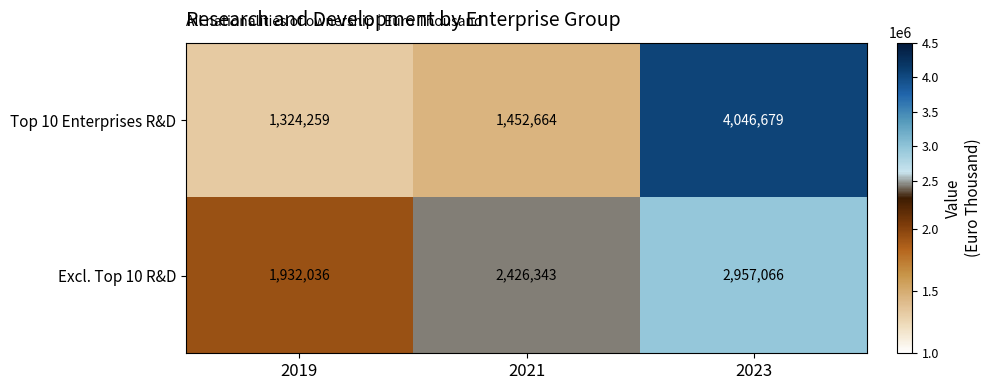

Reading left to right, what are all the values shown in this chart?

Top 10 Enterprises R&D: 1324259	1452664	4046679
Excl. Top 10 R&D: 1932036	2426343	2957066